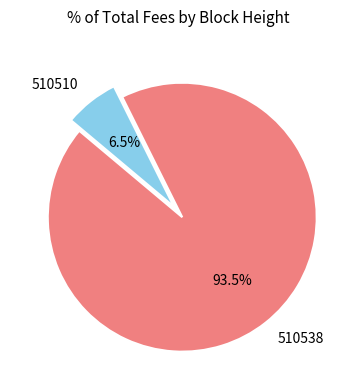

To the nearest percent, what is the difference between the largest and smallest slice percentages?

87%